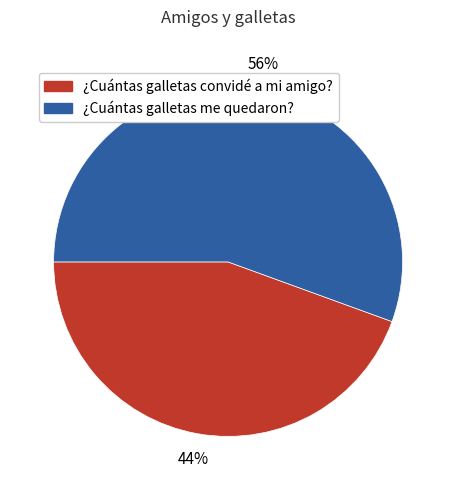

Which category has the smallest portion of the pie?

¿Cuántas galletas convidé a mi amigo?